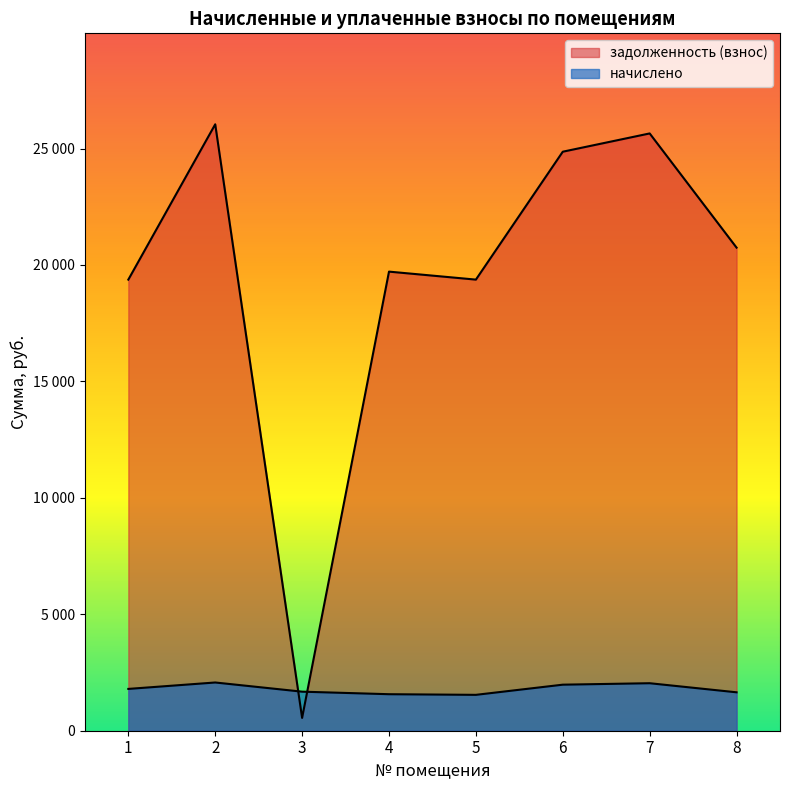

What is the difference between the second highest and second lowest values in the начислено series?

471.9